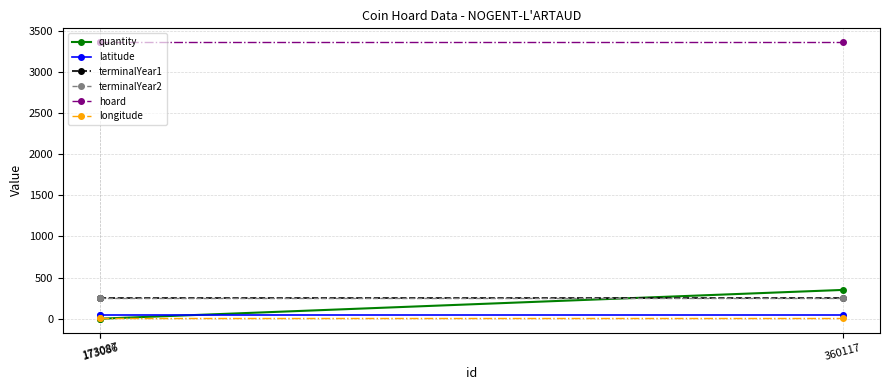

What is the total value across all series at 173087?

3916.3